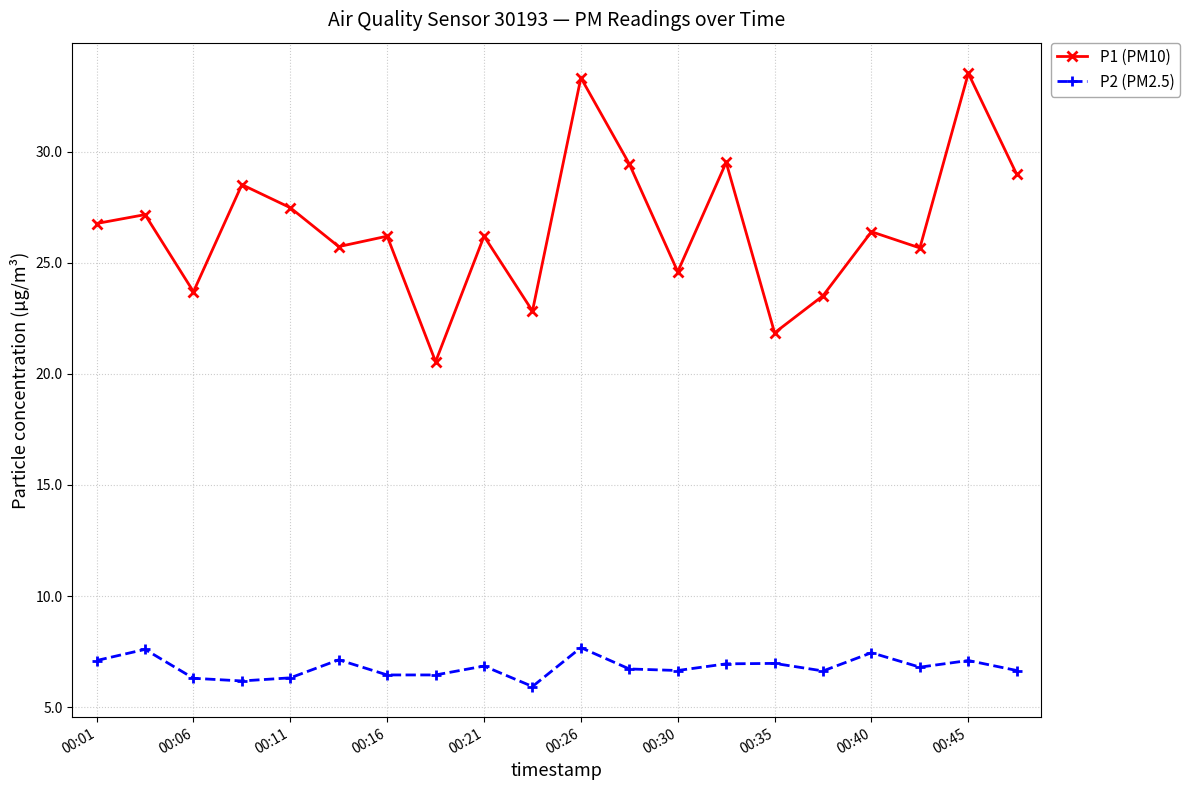

What is the value of the P2 (PM2.5) point at the 7th from the left?

6.5